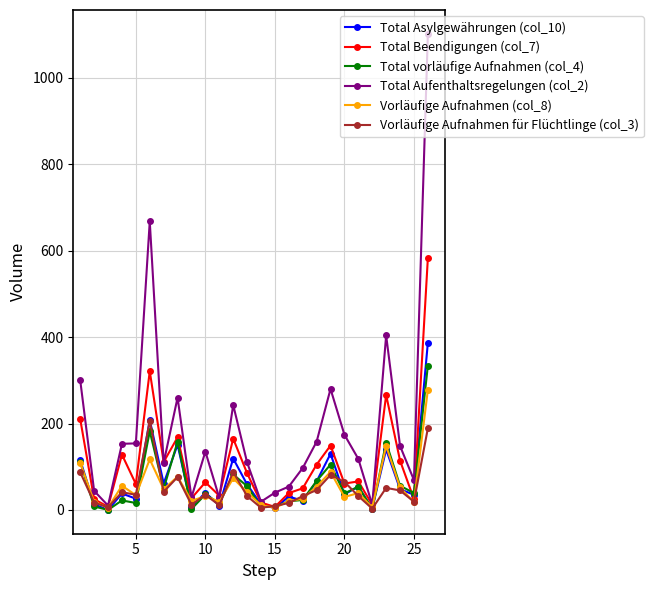

Which series has the largest total across all categories?

Total Aufenthaltsregelungen (col_2)